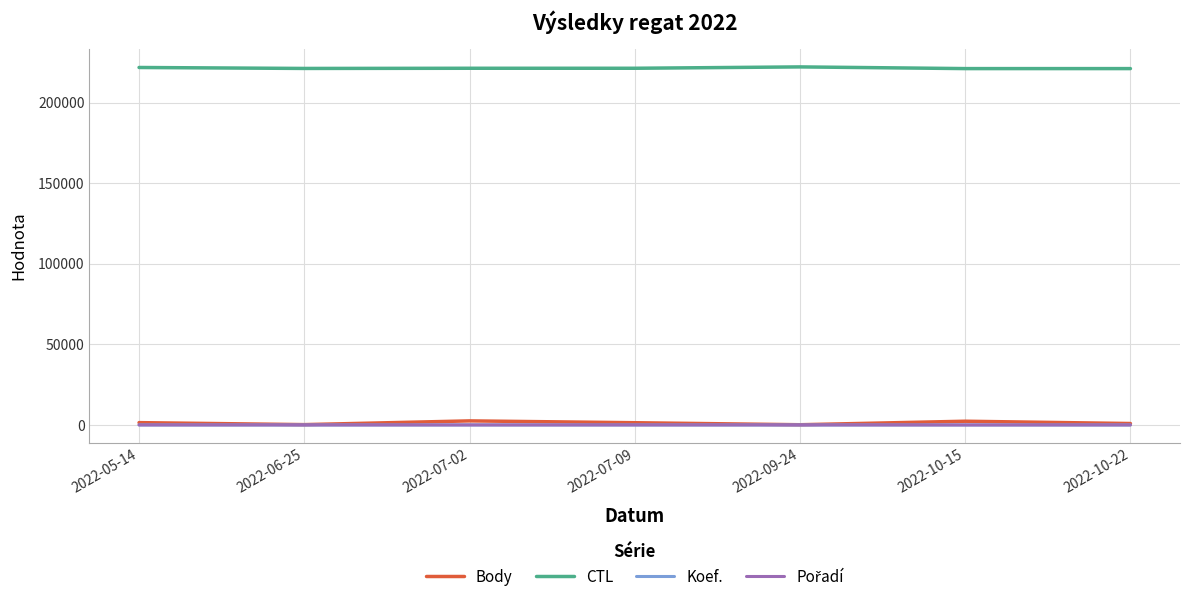

True or false: Koef. and CTL intersect in this chart.

False